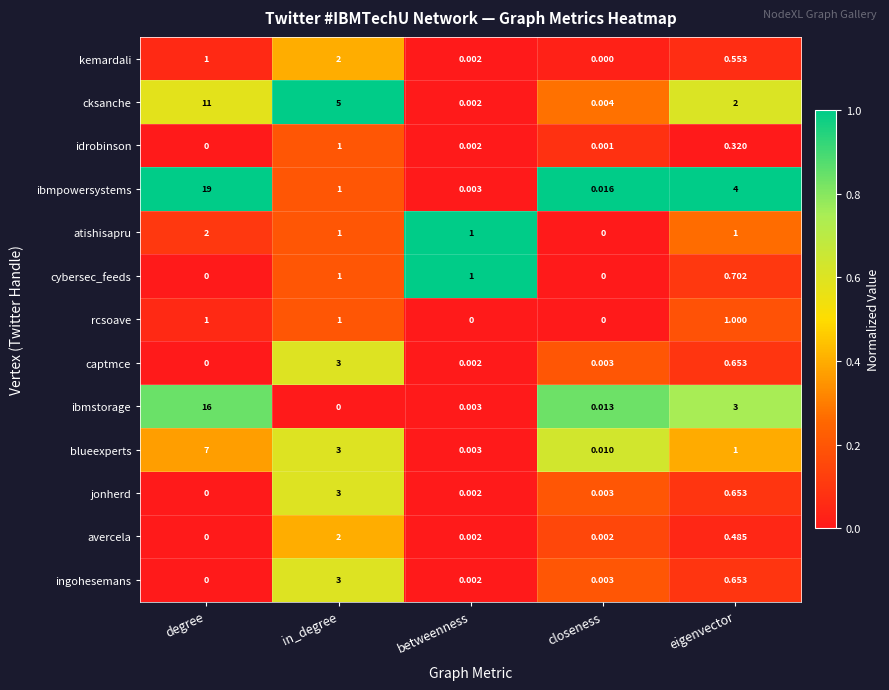

Where is blueexperts nearest to the value 3?

in_degree